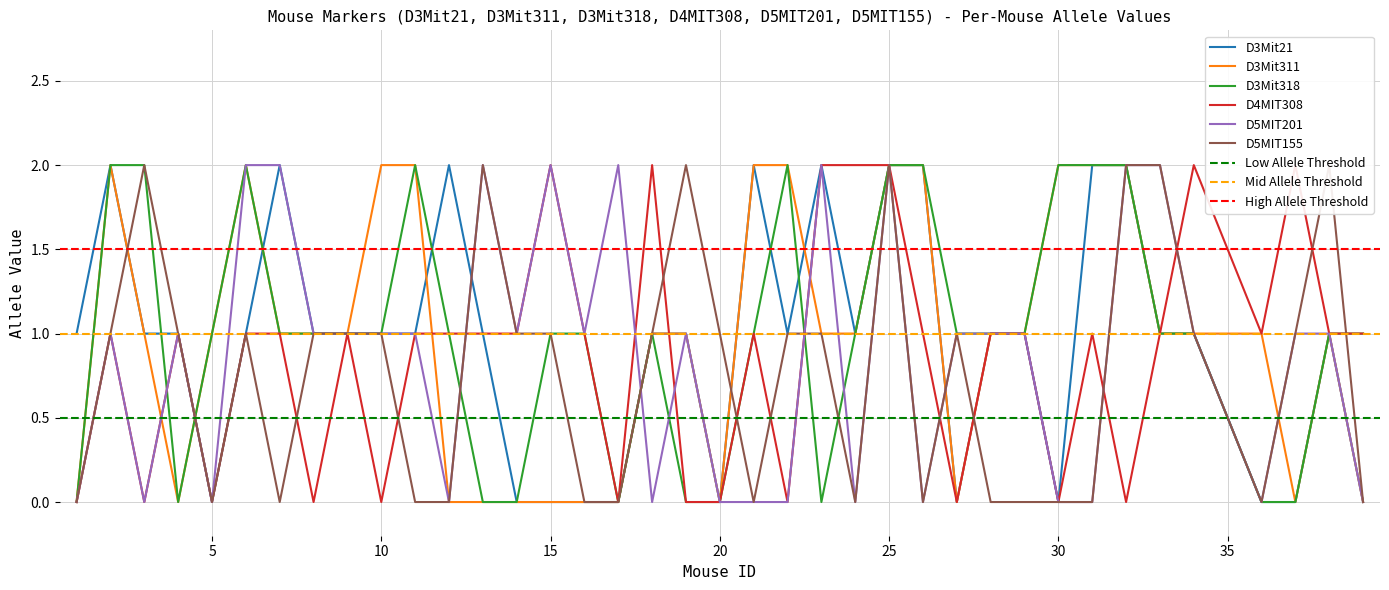

How many categories are shown in the chart?

38